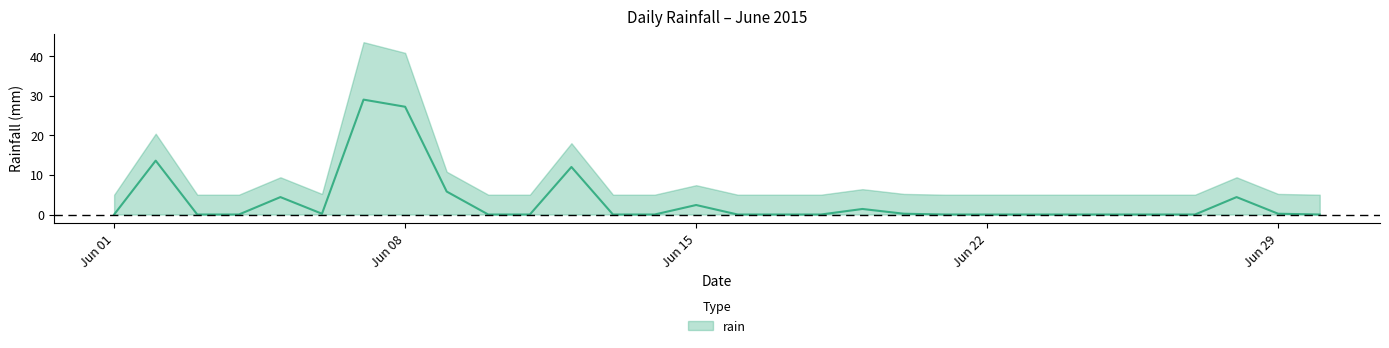

What is the sum of the values at 2015-06-07 and 2015-06-19?

30.4